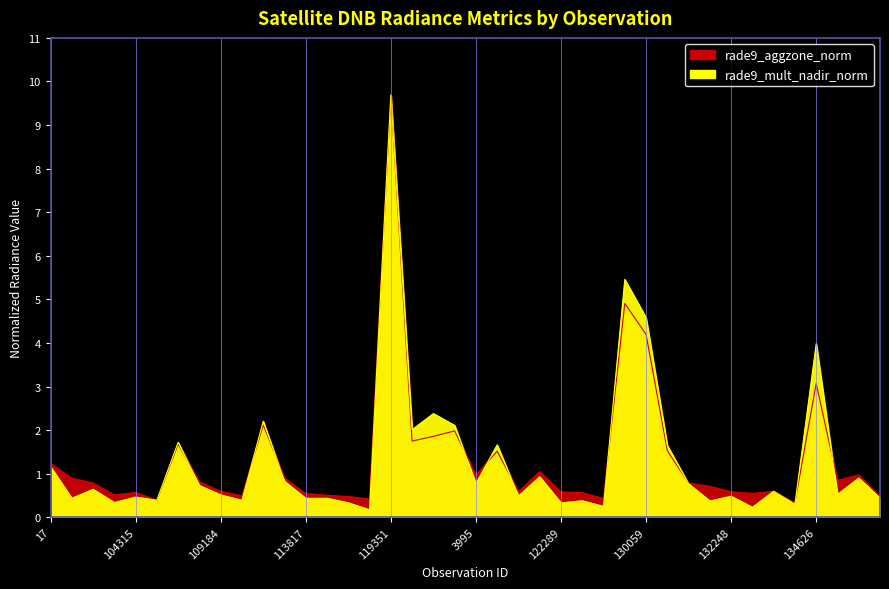

Rank the series by their average value, from highest to lowest.

rade9_aggzone_norm, rade9_mult_nadir_norm